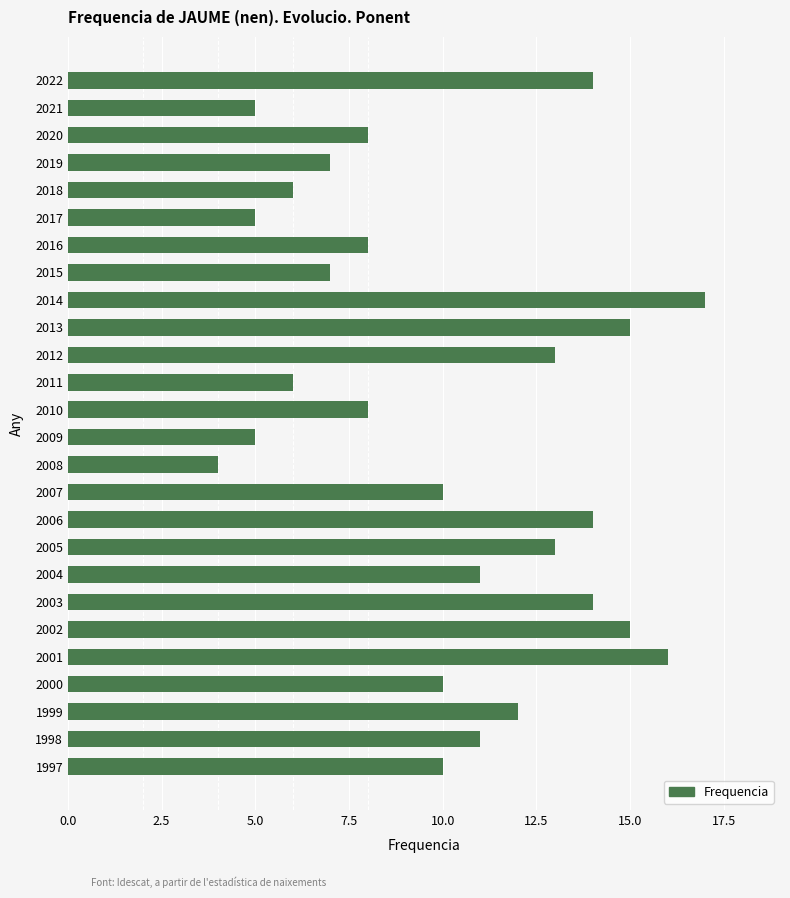

Which label corresponds to the largest value in the chart?

2014